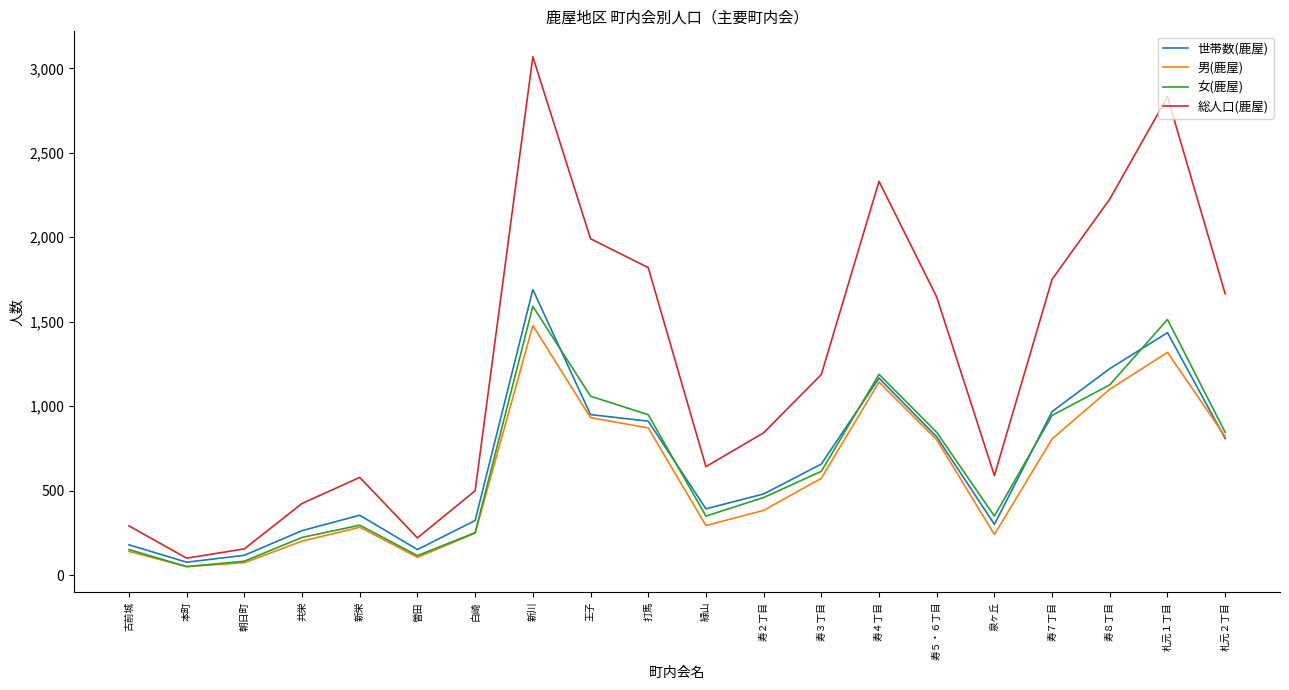

Rank the series at 札元１丁目 from highest to lowest value.

総人口(鹿屋), 女(鹿屋), 世帯数(鹿屋), 男(鹿屋)